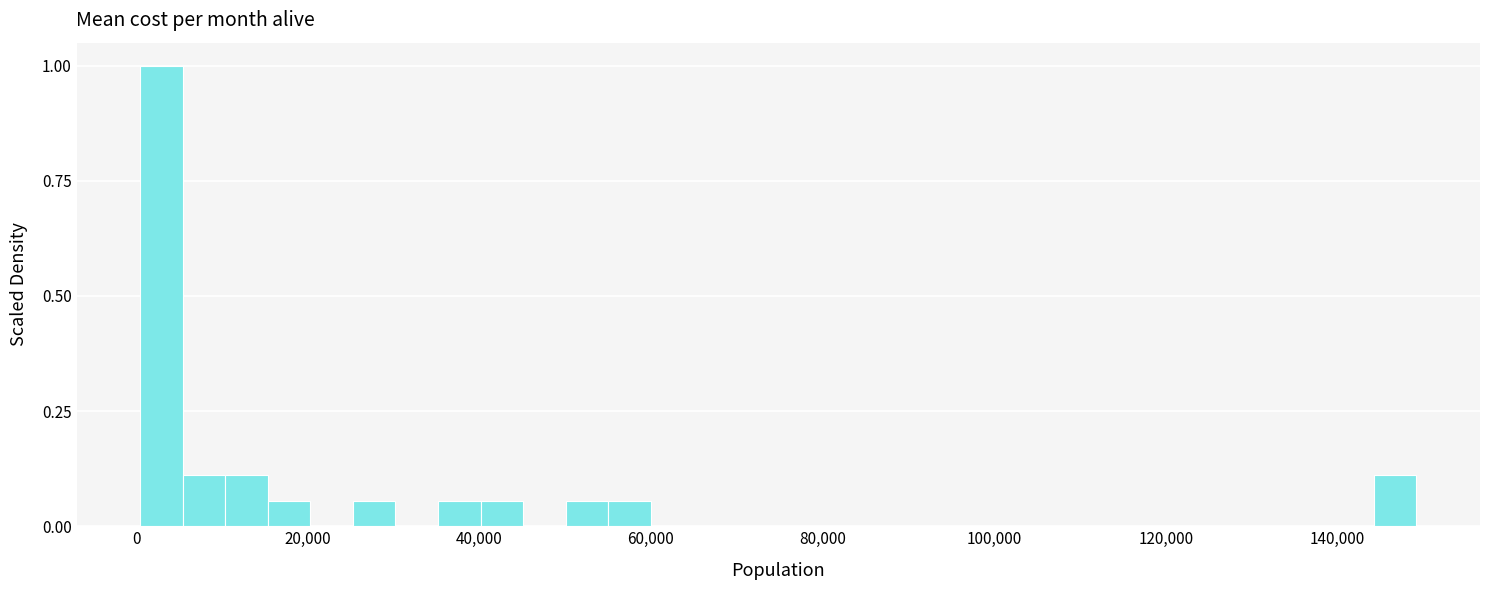

Read against the x-axis, roughly where is the centre of the tallest bar?

2000